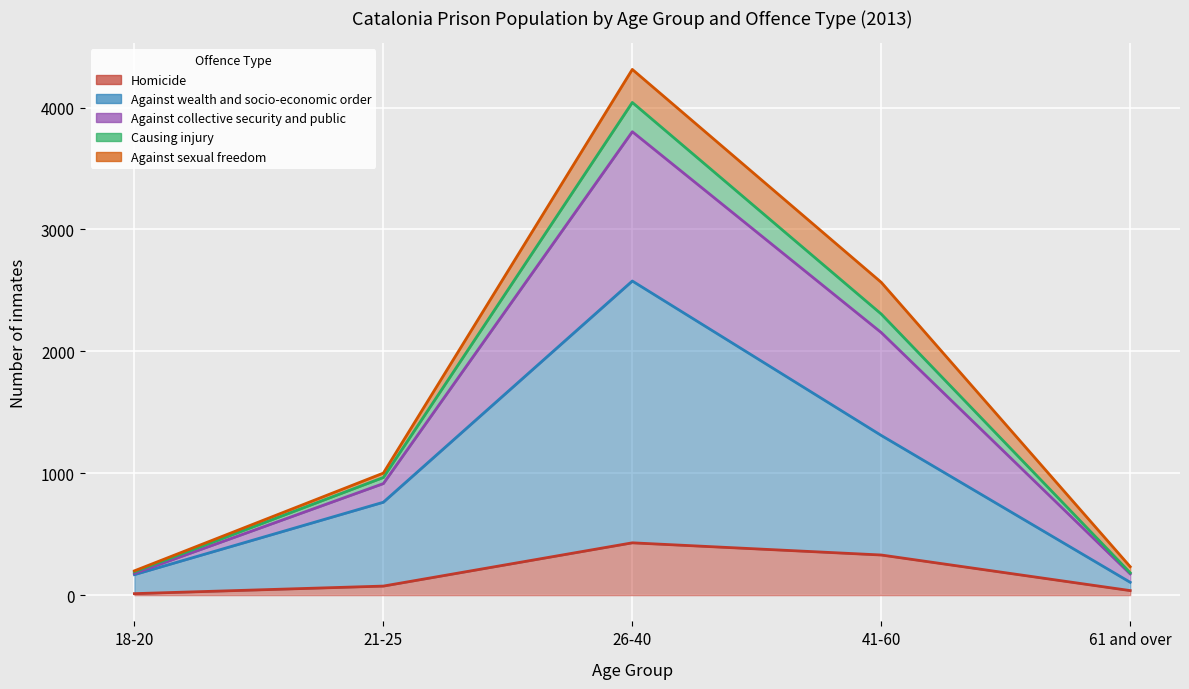

The value of Causing injury at 41-60 is 2306. True or false?

True